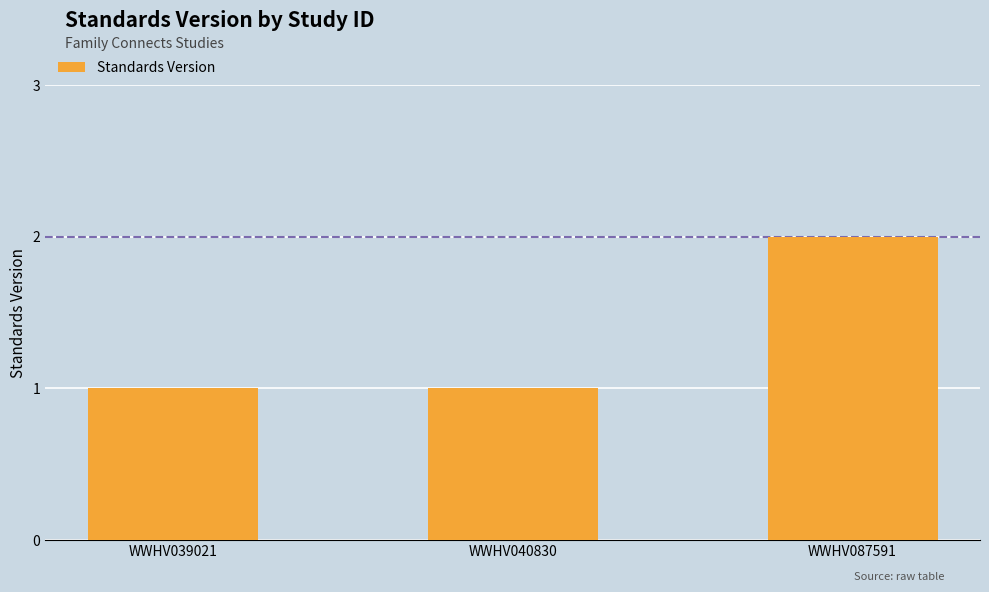

How many bars are there in total?

3